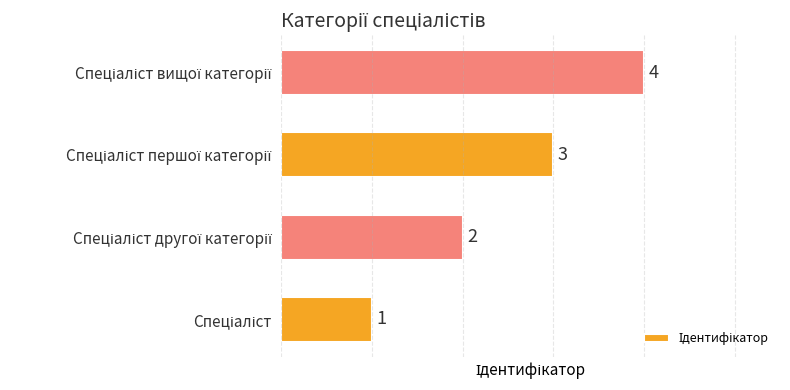

How many categories are shown in the chart?

4